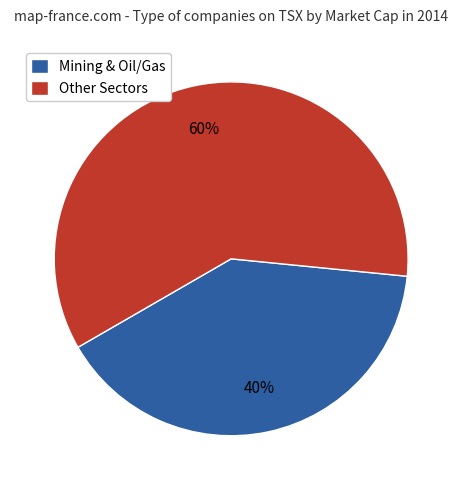

To the nearest percent, what percentage of the pie is Mining & Oil/Gas?

40%